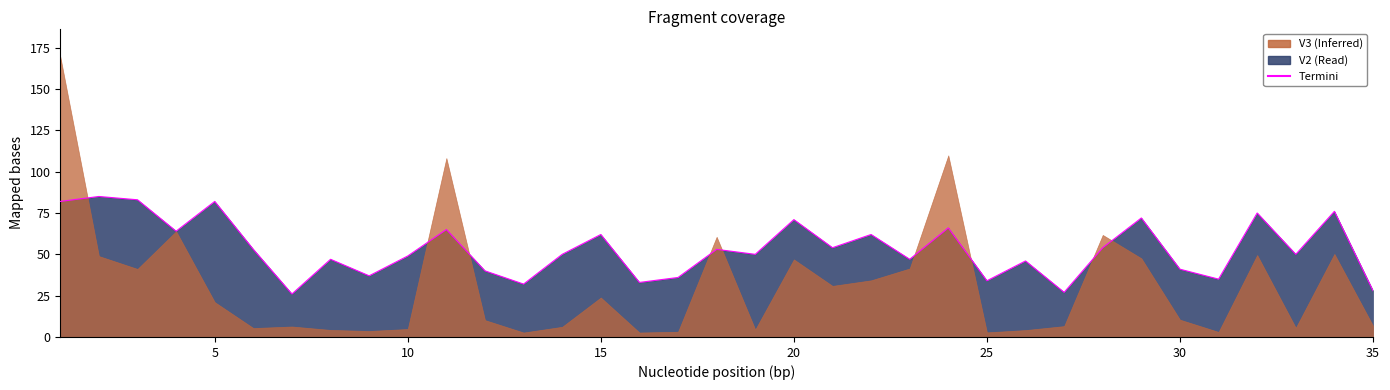

How many lines are shown in the chart?

1